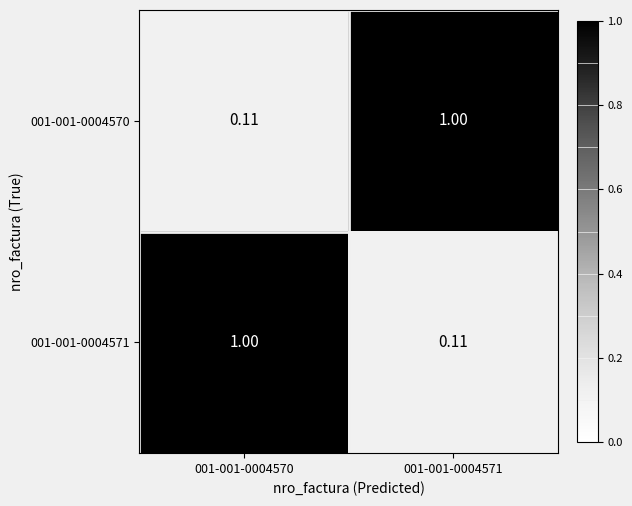

Is the value of 001-001-0004570 at 001-001-0004570 greater than the value of 001-001-0004571 at 001-001-0004570?

No